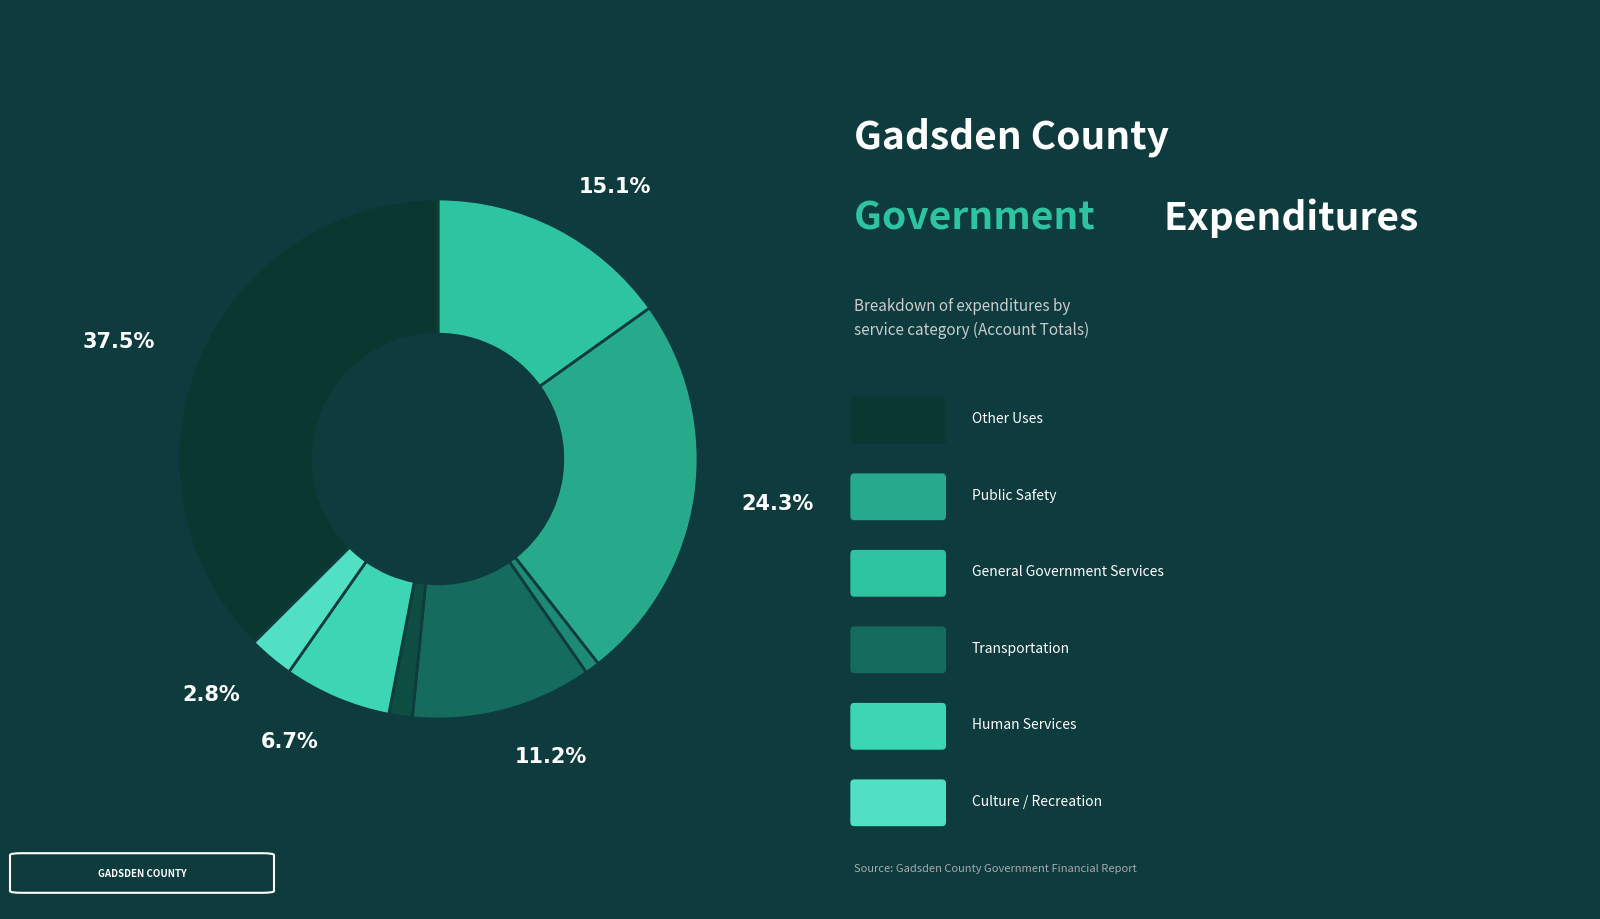

How many slices are in this pie chart?

8